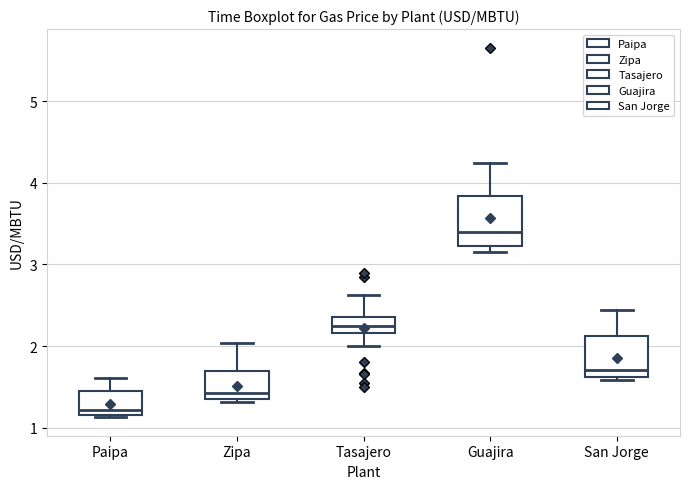

Reading left to right, read every box against the y-axis: the position of its median line, the range the box covers, and the ends of its whiskers. The values are not printed on the chart, so give them approximately, as read against the axis.

Paipa: median 1.2 (just above the box's lower edge), box 1.2 to 1.5, whiskers 1.1 to 1.6
Zipa: median 1.4, box 1.3 to 1.7, whiskers 1.3 (just below the box's lower edge) to 2.0
Tasajero: median 2.2 (inside the box), box 2.2 to 2.4, whiskers 2.0 to 2.6
Guajira: median 3.4, box 3.2 to 3.8, whiskers 3.2 (just below the box's lower edge) to 4.2
San Jorge: median 1.7, box 1.6 to 2.1, whiskers 1.6 (just below the box's lower edge) to 2.4